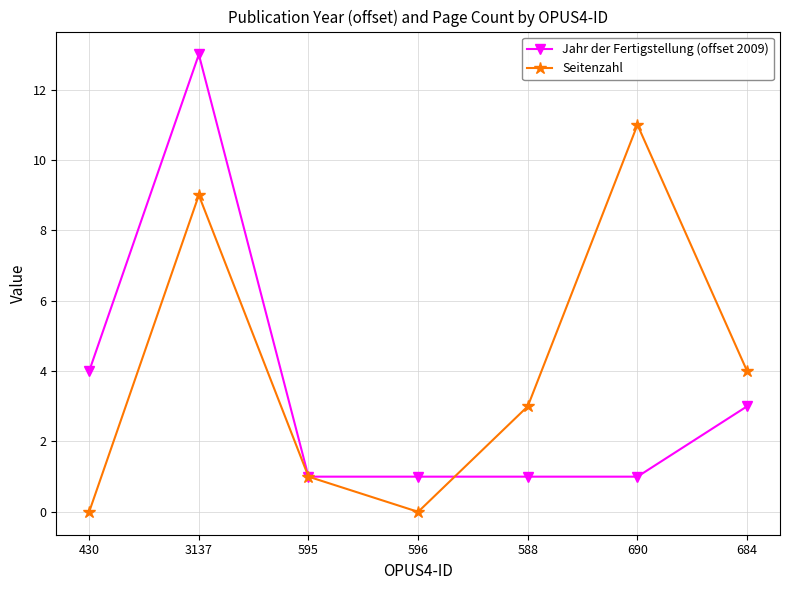

Reading left to right, transcribe all the data shown in this chart.

Jahr der Fertigstellung (offset 2009): 4	13	1	1	1	1	3
Seitenzahl: 0	9	1	0	3	11	4